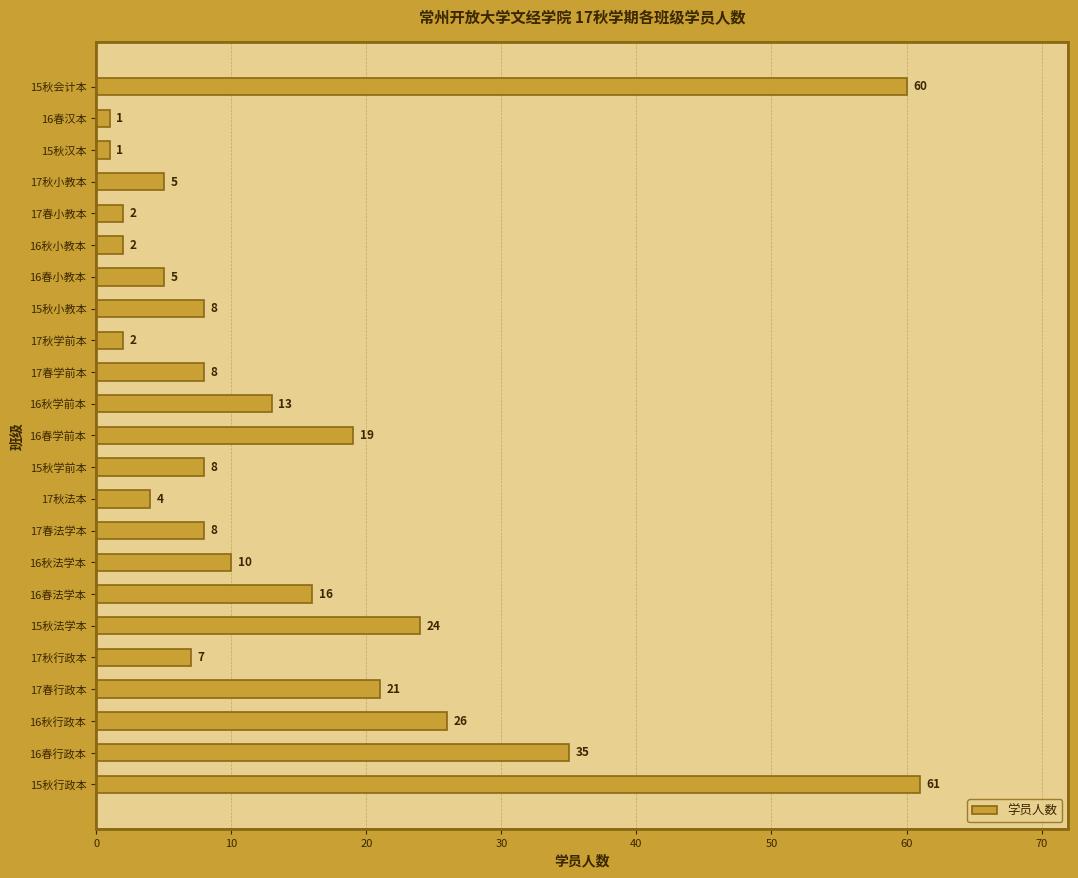

Reading bottom to top, what are all the values shown in this chart?

15秋行政本=61	16春行政本=35	16秋行政本=26	17春行政本=21	17秋行政本=7	15秋法学本=24	16春法学本=16	16秋法学本=10	17春法学本=8	17秋法本=4	15秋学前本=8	16春学前本=19	16秋学前本=13	17春学前本=8	17秋学前本=2	15秋小教本=8	16春小教本=5	16秋小教本=2	17春小教本=2	17秋小教本=5	15秋汉本=1	16春汉本=1	15秋会计本=60